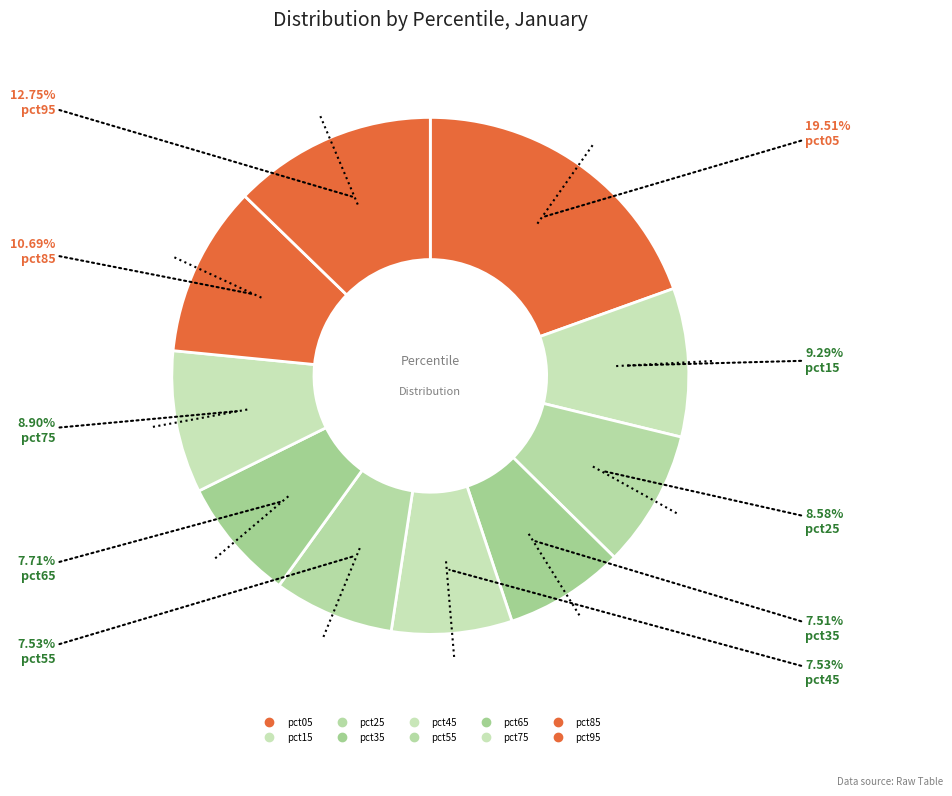

Rank the categories by value from lowest to highest.

pct35, pct55, pct45, pct65, pct25, pct75, pct15, pct85, pct95, pct05